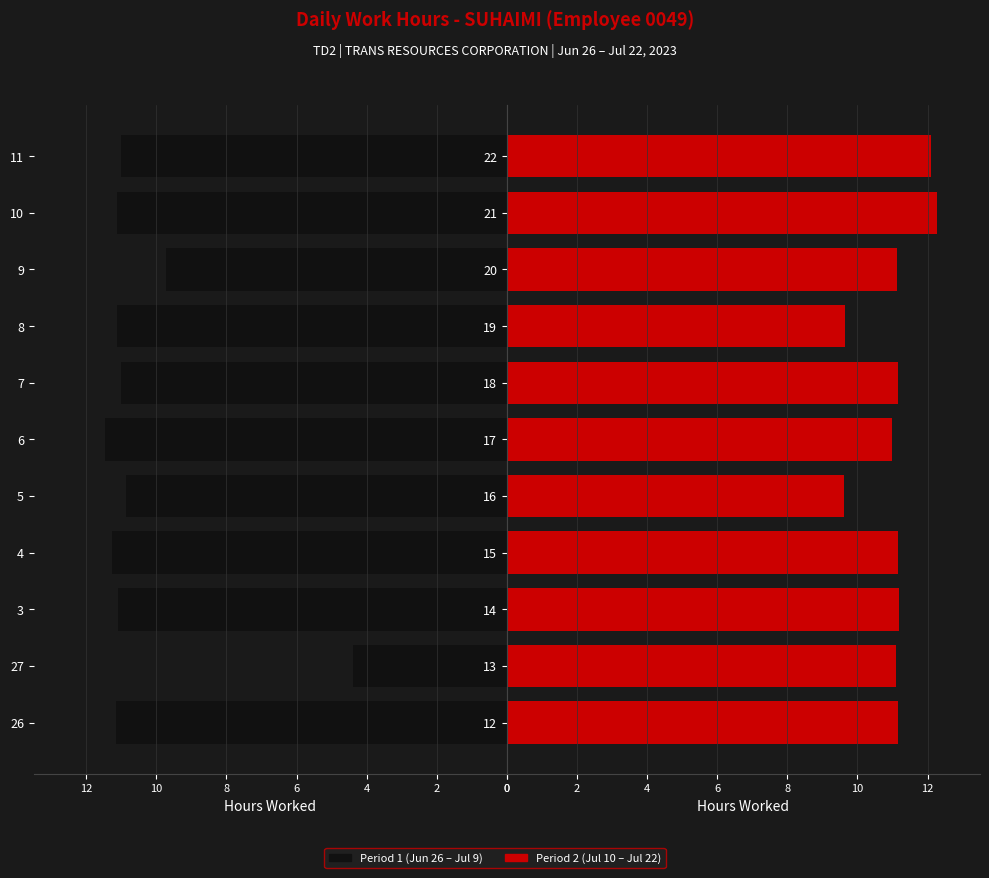

What is the label of the 7th bar from the left?

12